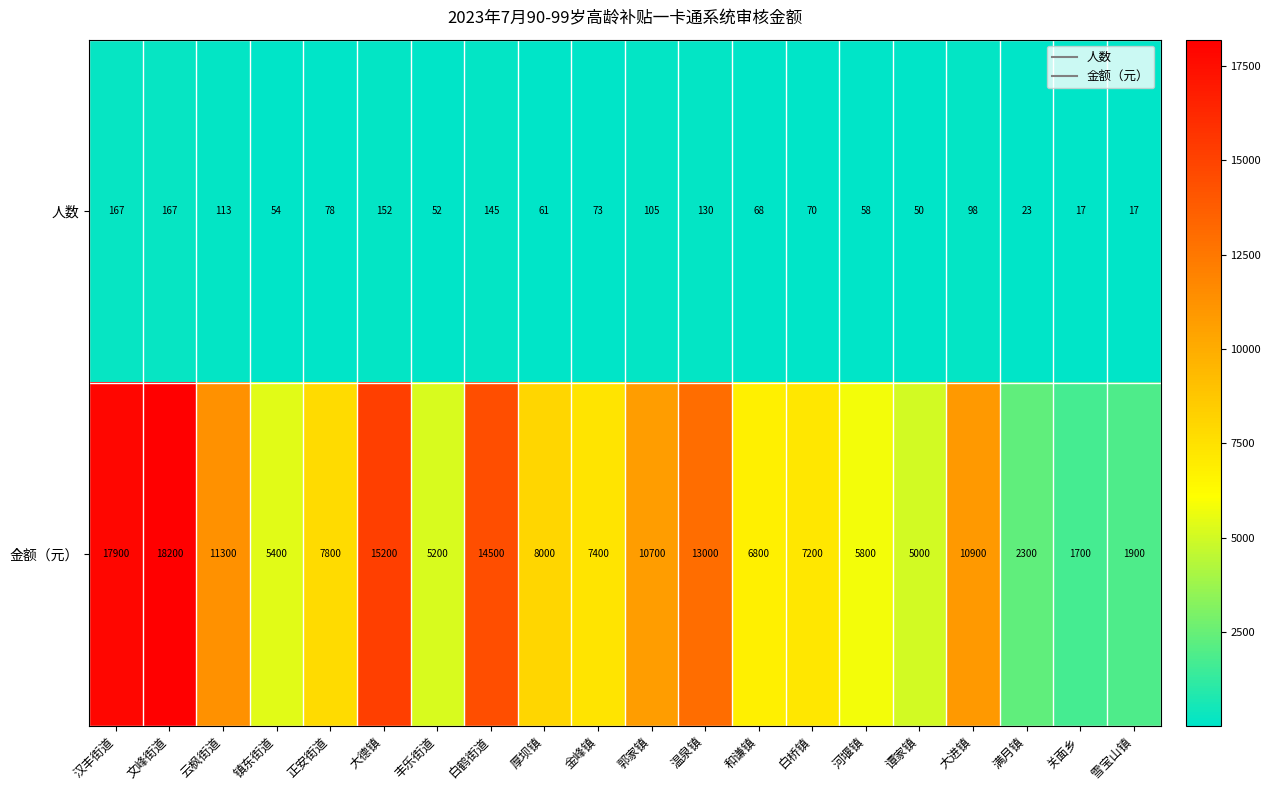

Which series has the largest total across all categories?

金额（元）